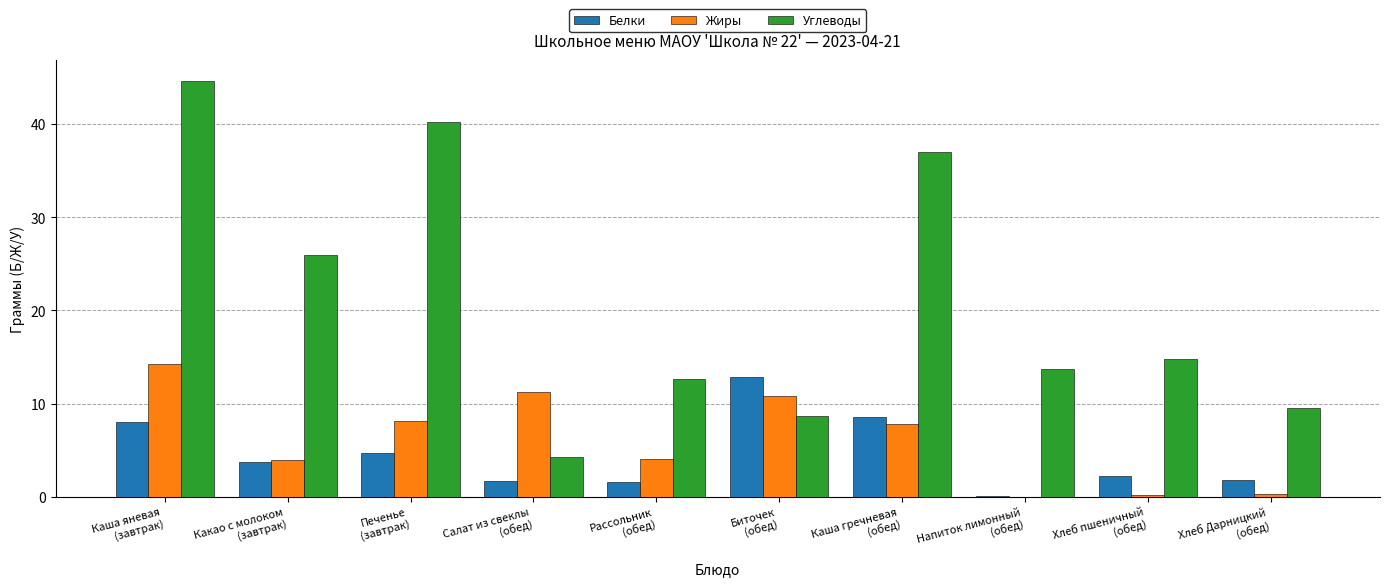

Which series has the largest total across all categories?

Углеводы